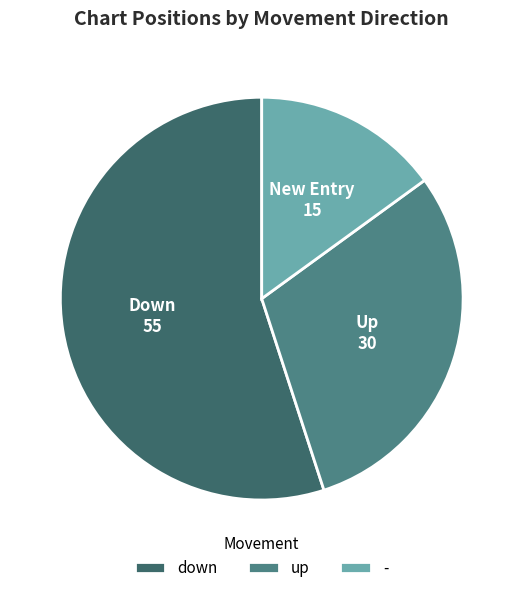

Which slice represents more than half of the pie?

down